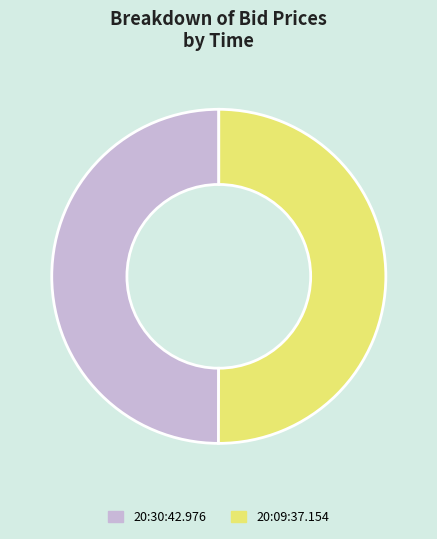

Approximately how many times larger is the value at 20:09:37.154 compared to 20:30:42.976?

1.0